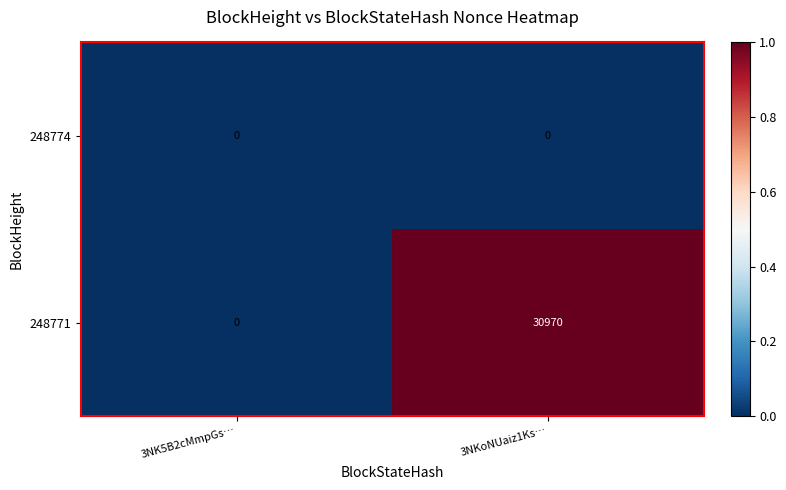

Which category has the highest value across all series?

3NKoNUaiz1Ks…